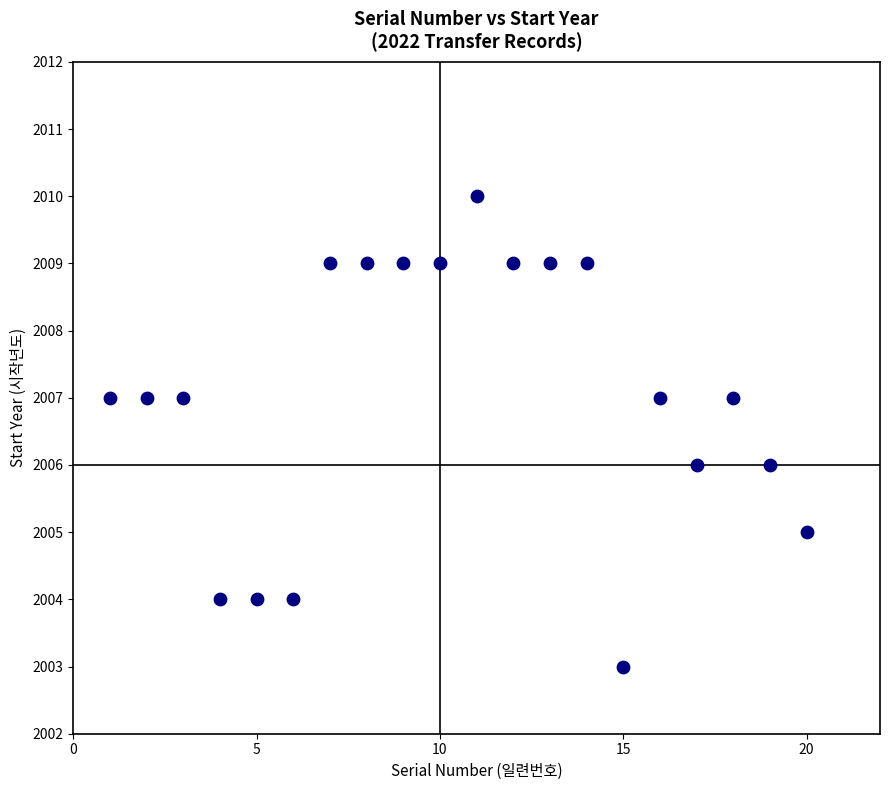

What is the range of Y values (max minus min)?

7